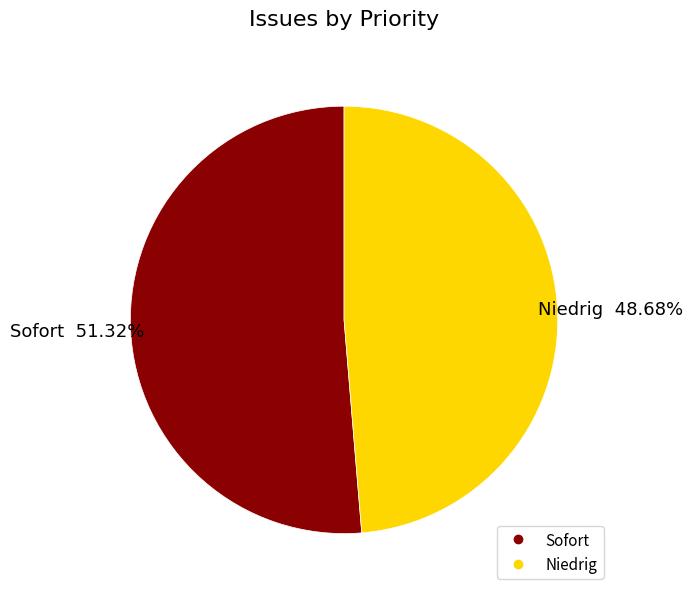

Which category has the smallest portion of the pie?

Niedrig